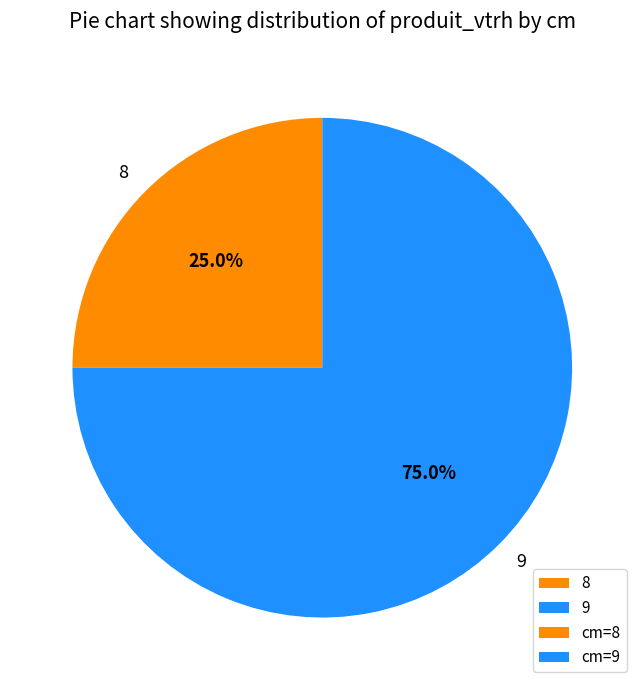

Which category has the biggest portion of the pie?

9